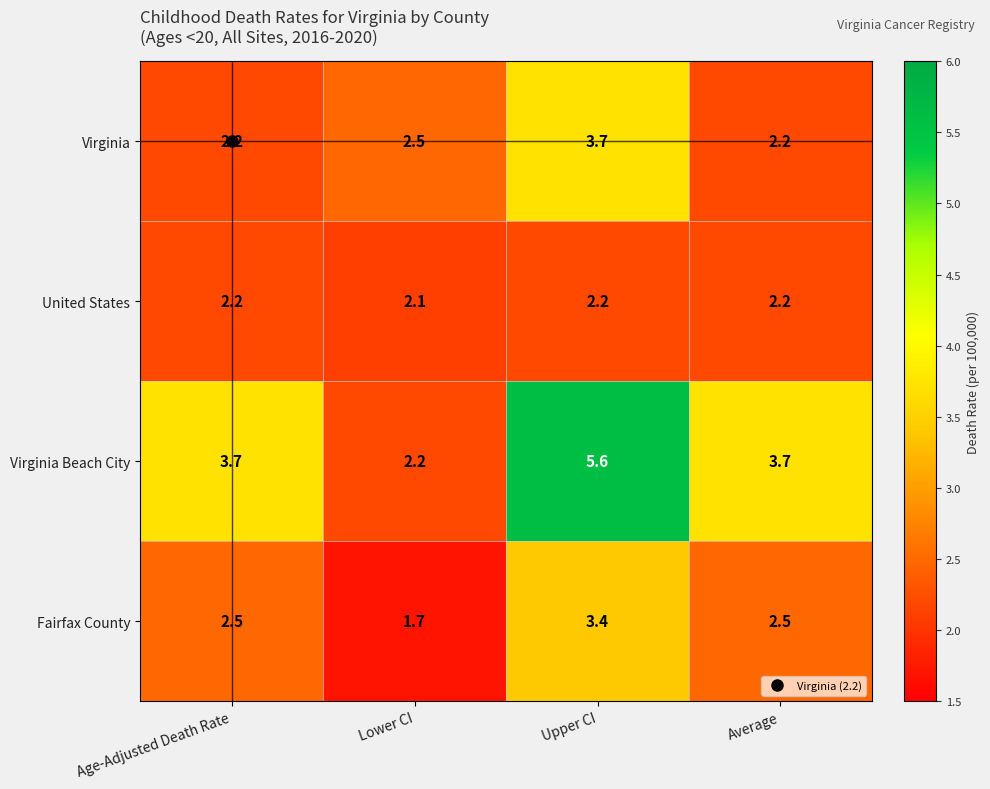

What is the spread (max minus min) of values at Upper CI?

3.4